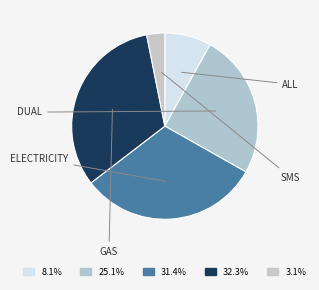

How many segments does this pie chart have?

5